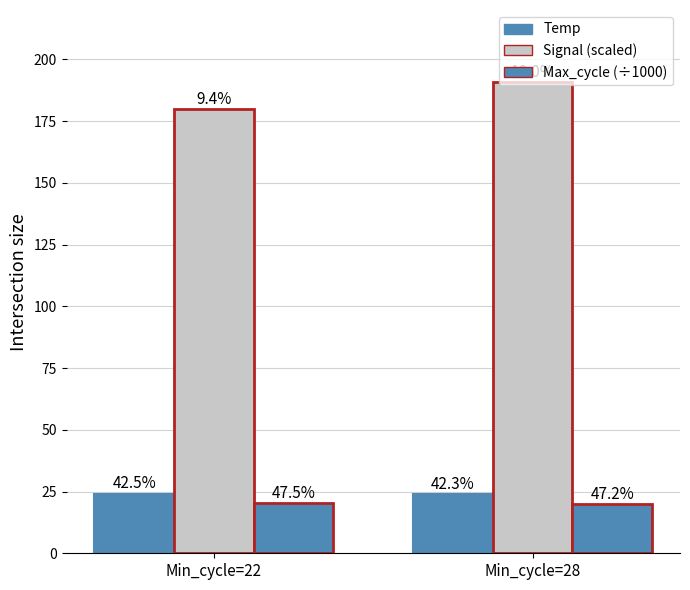

What is the average value of the Signal (scaled) series?

185.5